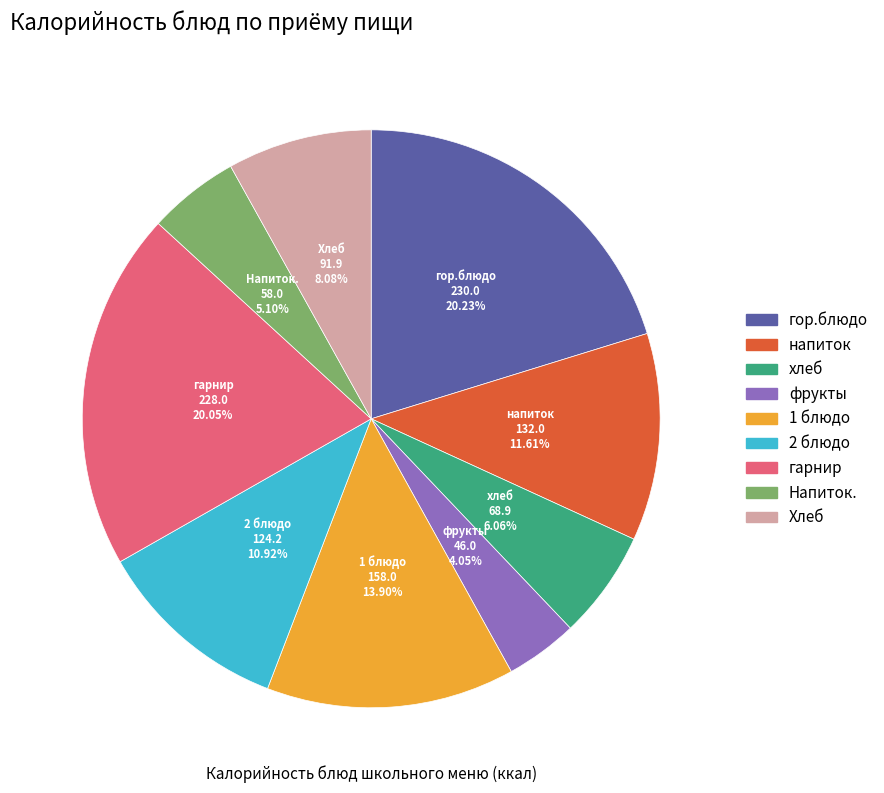

How many segments does this pie chart have?

9